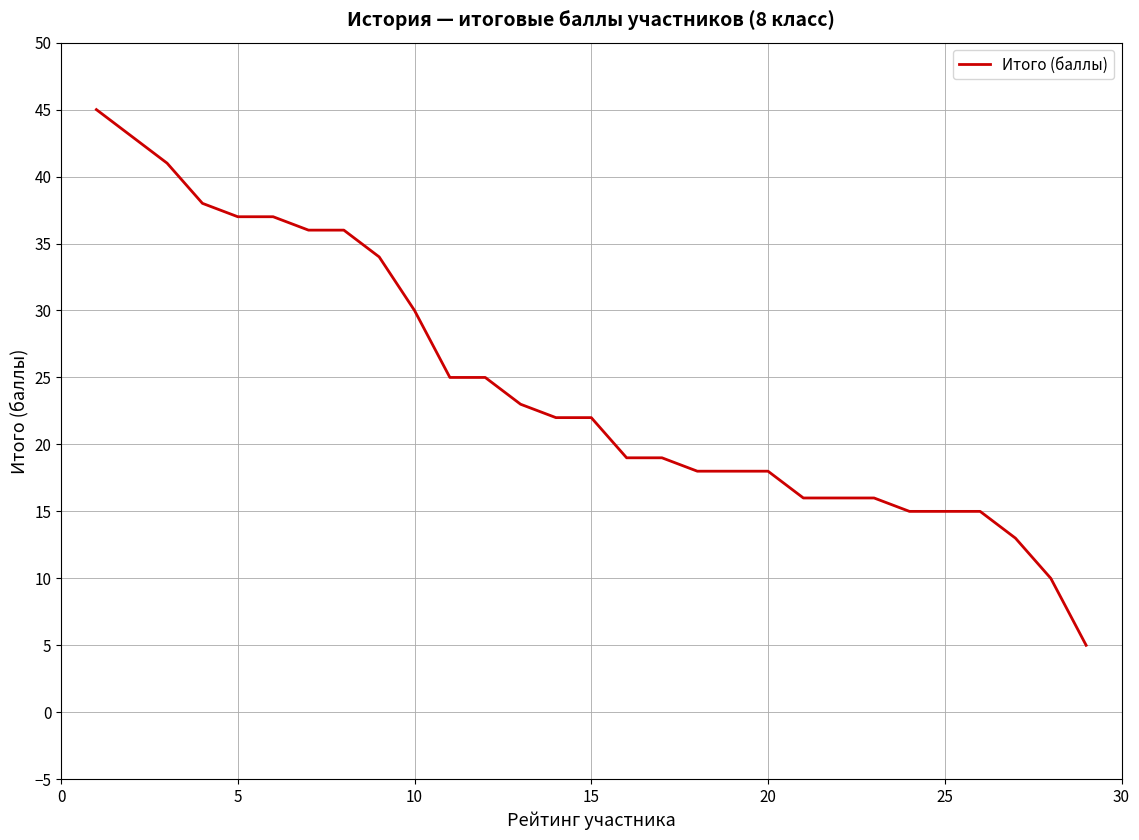

What is the smallest value displayed?

5